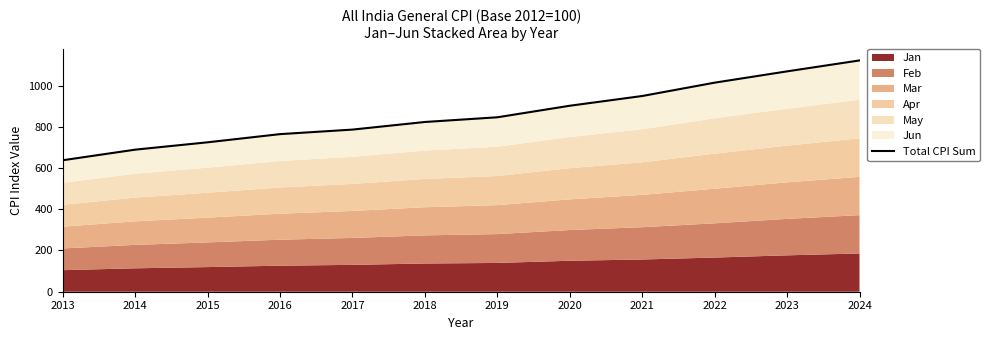

The value at 2017 is 1023.9. True or false?

False